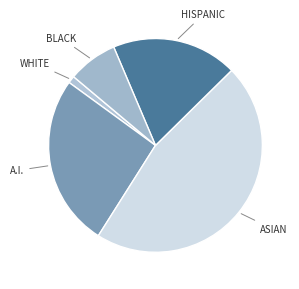

Does any single category account for the majority?

No